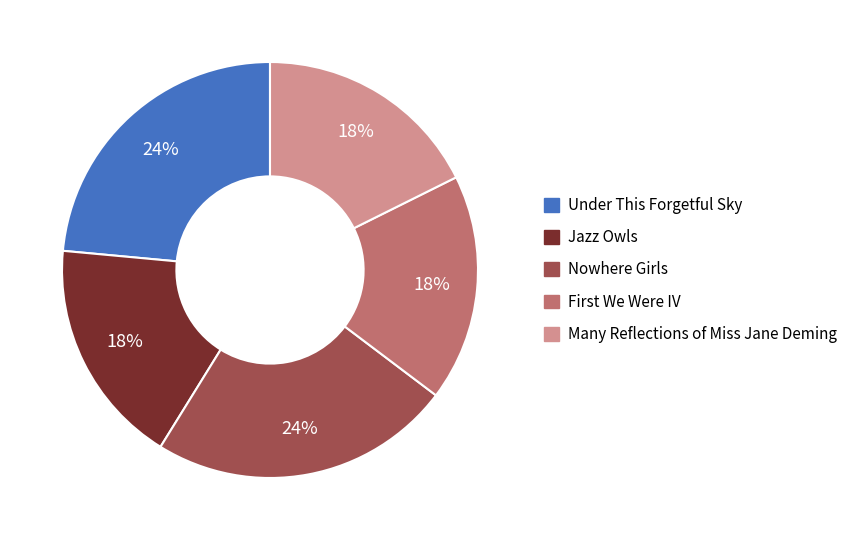

Does any single category account for the majority?

No